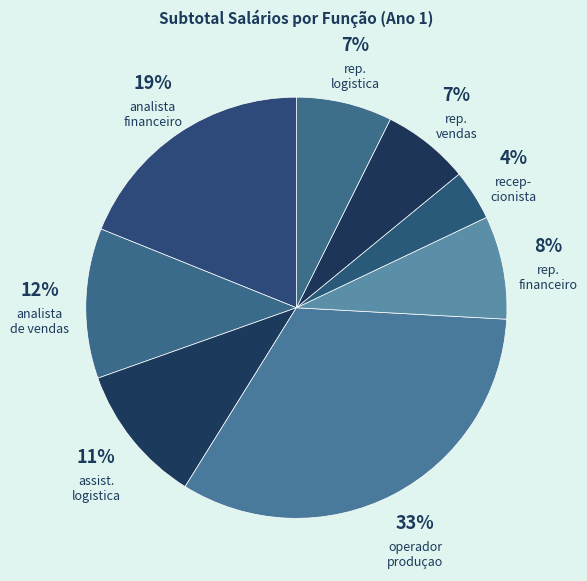

What is the largest slice in the pie chart?

operador de produção